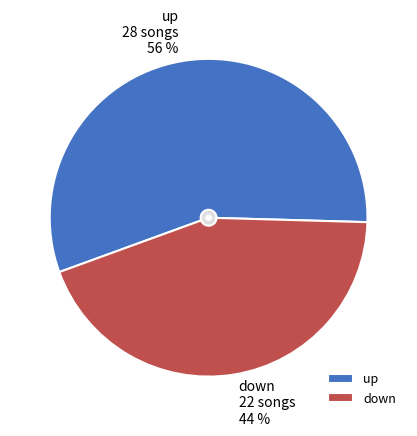

What is the smallest slice in the pie chart?

down